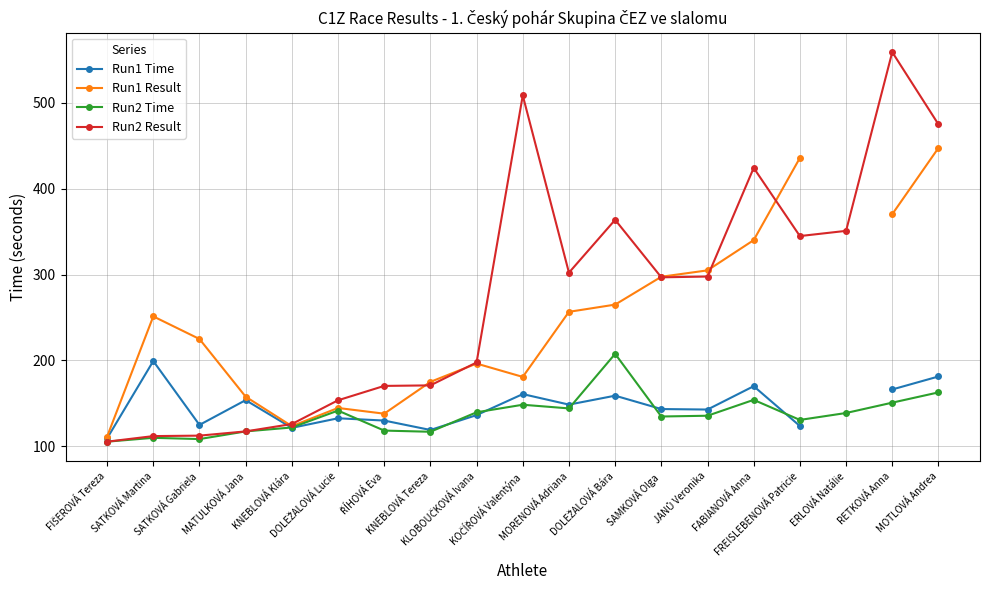

List the series in order of their peak value, lowest first.

Run1 Time, Run2 Time, Run1 Result, Run2 Result